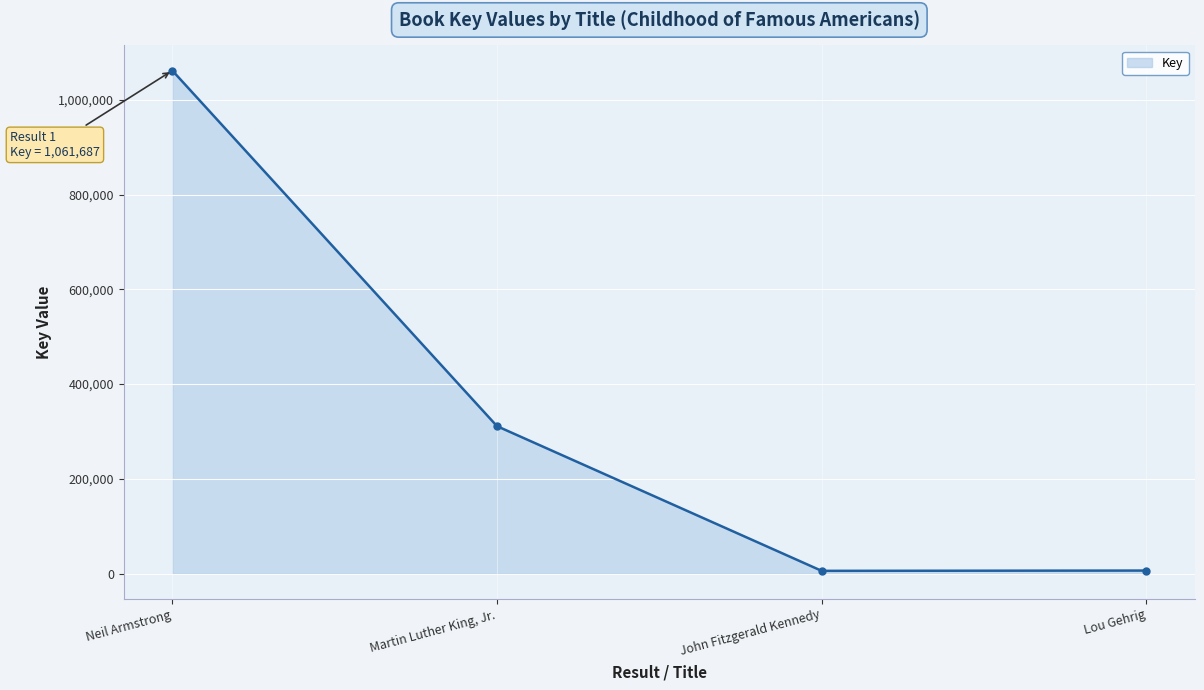

What is the difference between the values at John Fitzgerald Kennedy and Lou Gehrig?

583